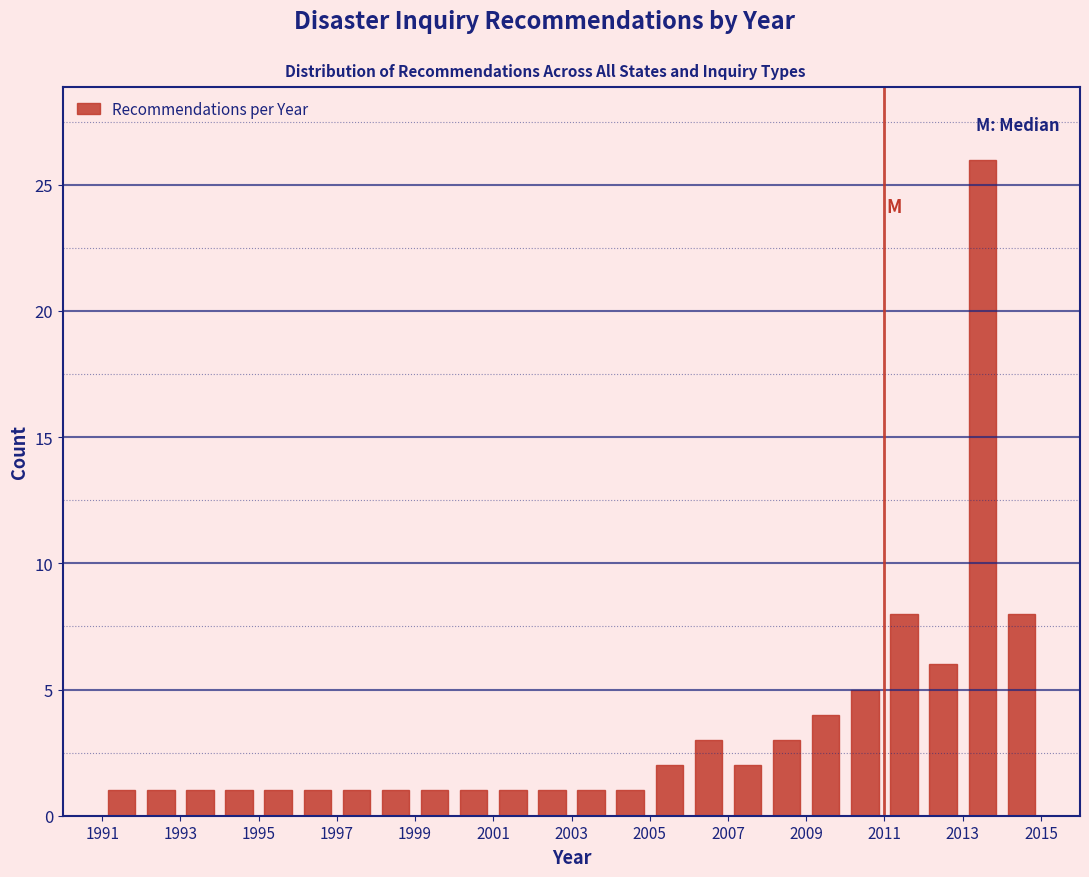

Reading left to right, transcribe this chart: for each bar, give the range it covers on the x-axis and its height. The values are not printed on the chart, so give them approximately, as read against the axis.

1991 to 1992: 1
1992 to 1993: 1
1993 to 1994: 1
1994 to 1995: 1
1995 to 1996: 1
1996 to 1997: 1
1997 to 1998: 1
1998 to 1999: 1
1999 to 2000: 1
2000 to 2001: 1
2001 to 2002: 1
2002 to 2003: 1
2003 to 2004: 1
2004 to 2005: 1
2005 to 2006: 2
2006 to 2007: 3
2007 to 2008: 2
2008 to 2009: 3
2009 to 2010: 4
2010 to 2011: 5
2011 to 2012: 8
2012 to 2013: 6
2013 to 2014: 26
2014 to 2015: 8